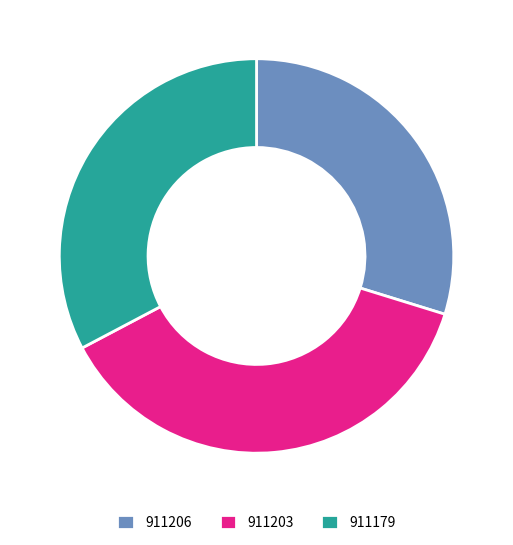

Rank the categories by value from highest to lowest.

911203, 911179, 911206